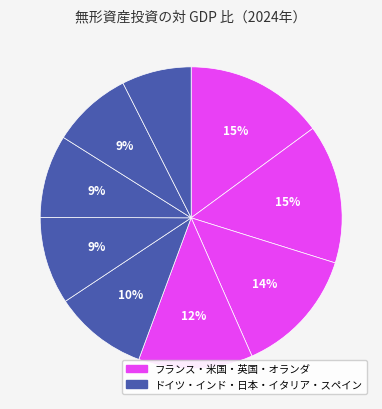

How many slices are in this pie chart?

9